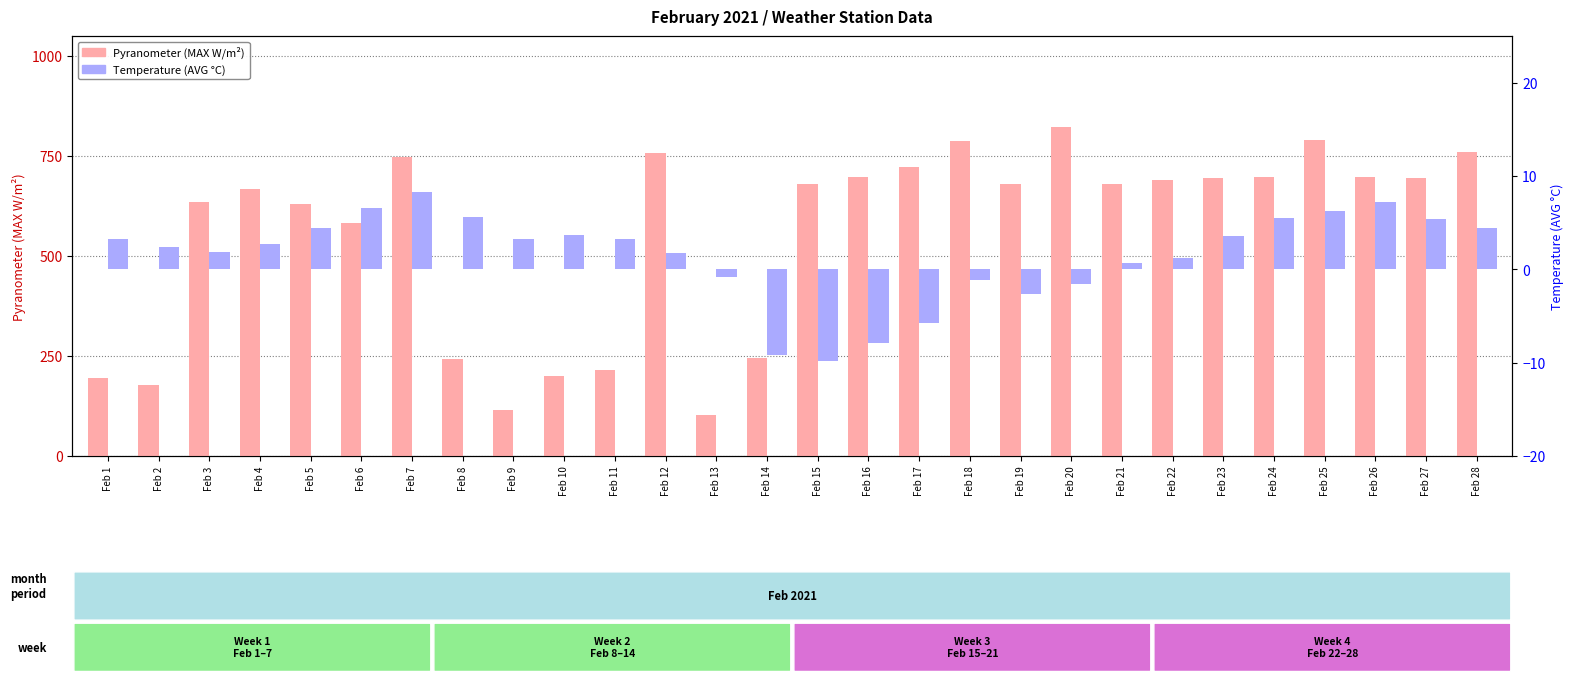

What is the difference between the maximum and second lowest values in the Temperature (AVG °C) series?

17.5